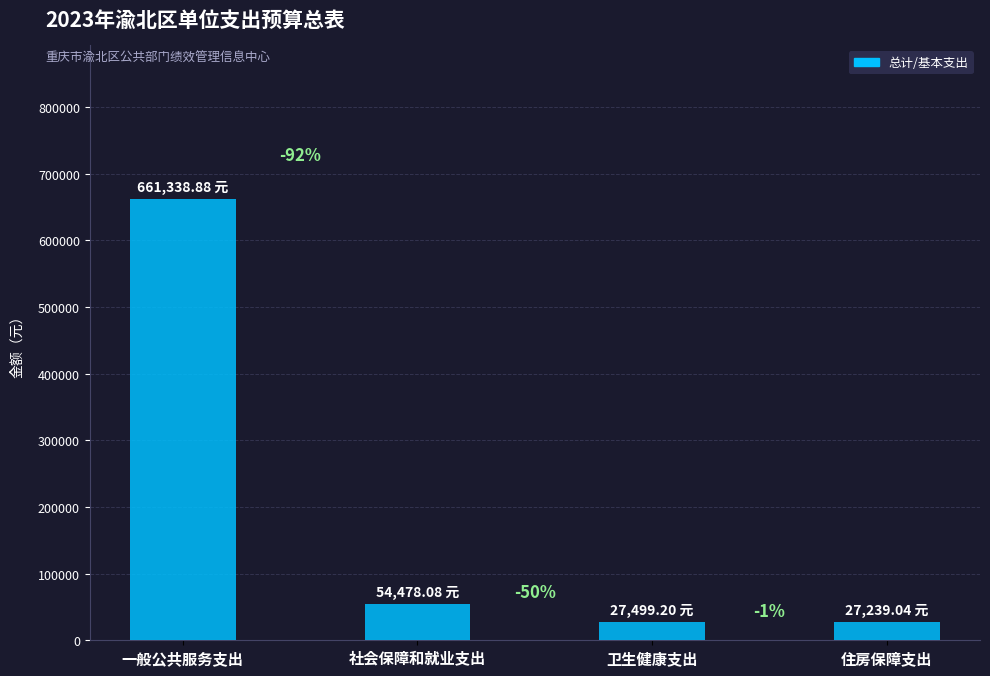

Rank the categories by value from highest to lowest.

一般公共服务支出, 社会保障和就业支出, 卫生健康支出, 住房保障支出